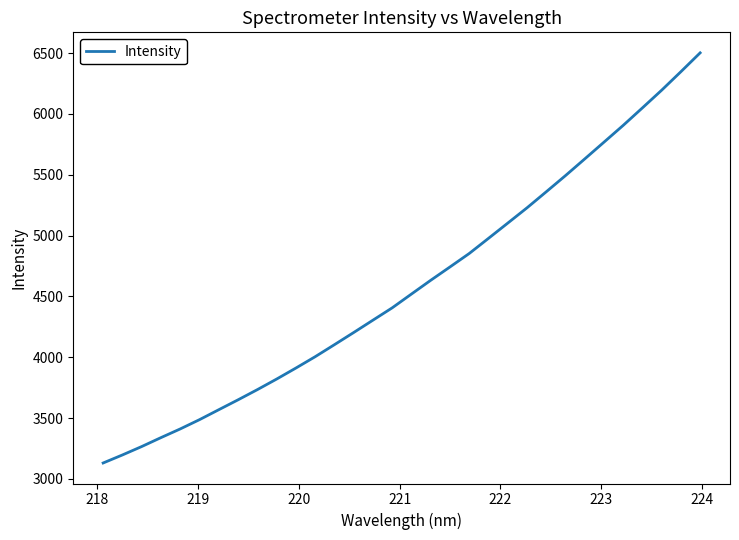

What is the difference between the maximum and minimum values?

3371.3